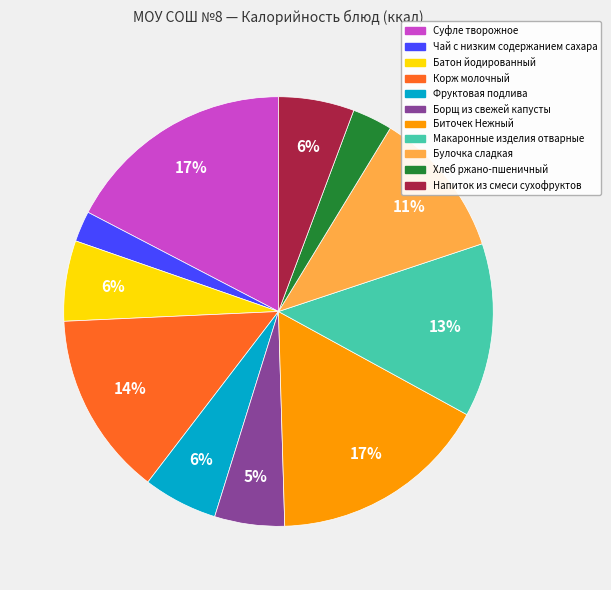

How many slices are in this pie chart?

11